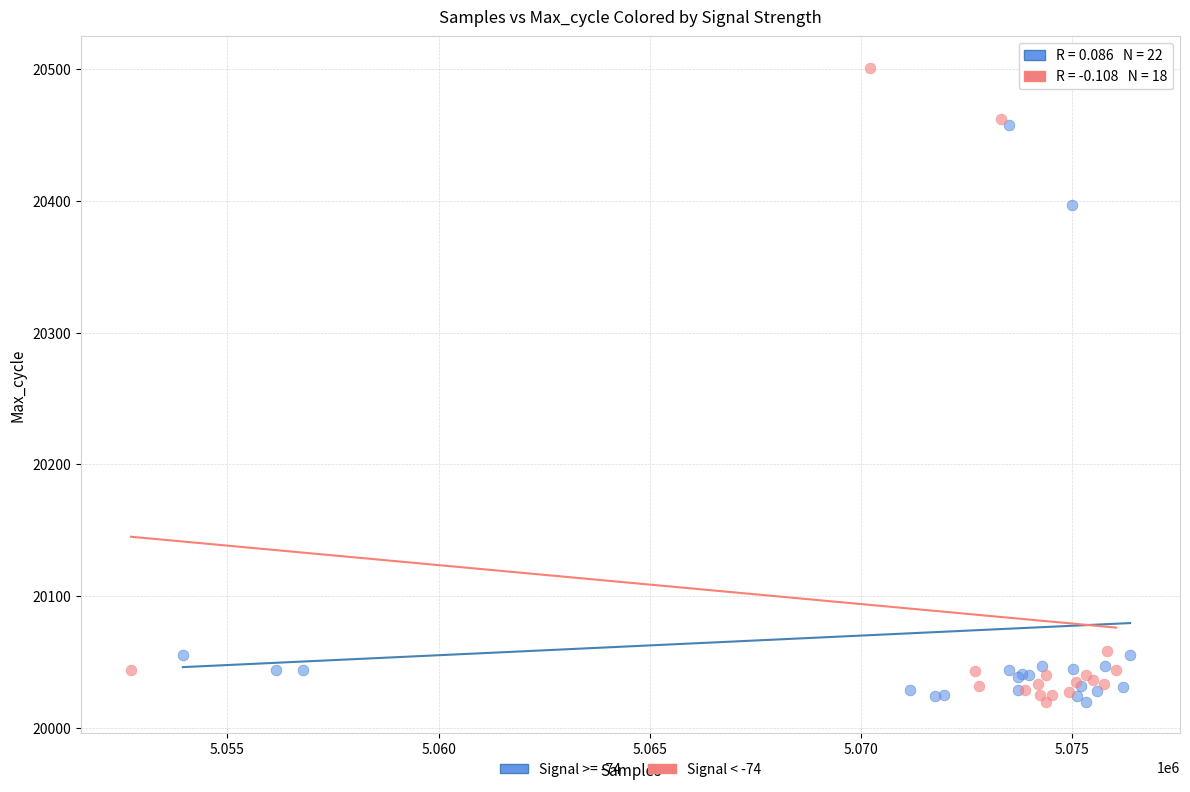

Which series reaches the maximum Y coordinate?

Signal < -74